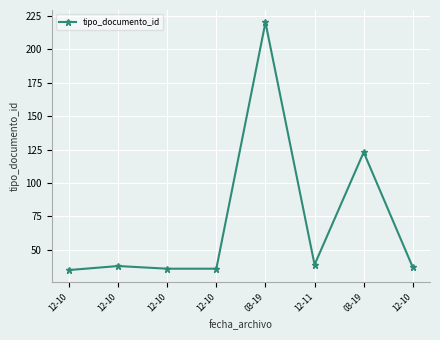

Reading left to right, transcribe all the data shown in this chart.

35	38	36	36	220	39	123	37